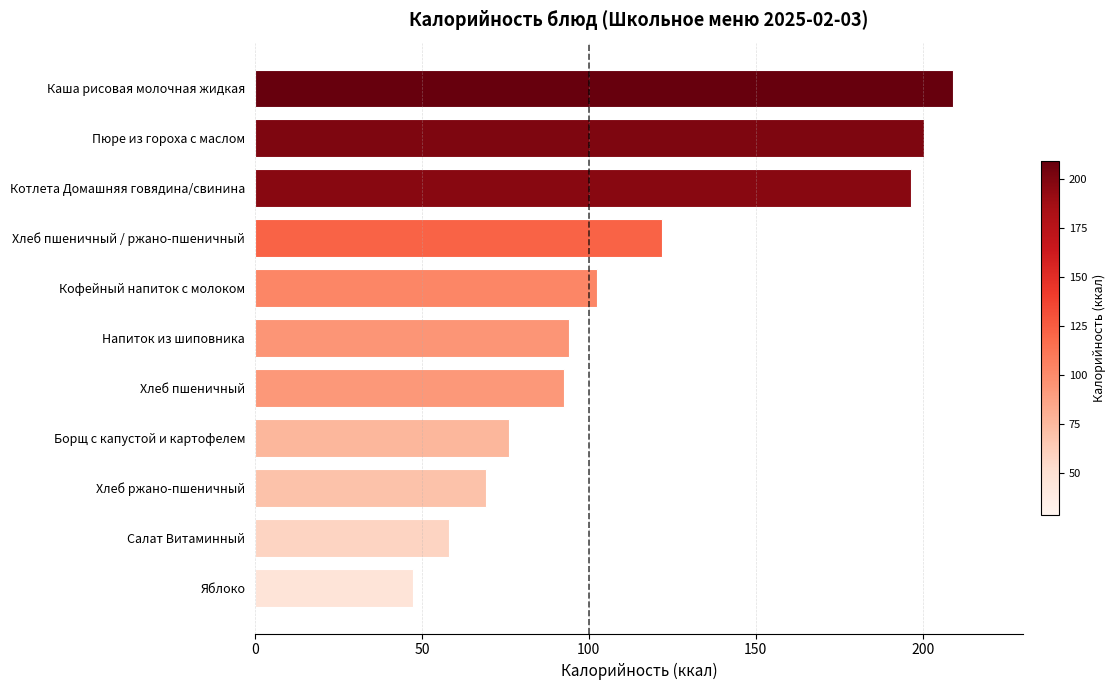

Does the chart contain any negative values?

No